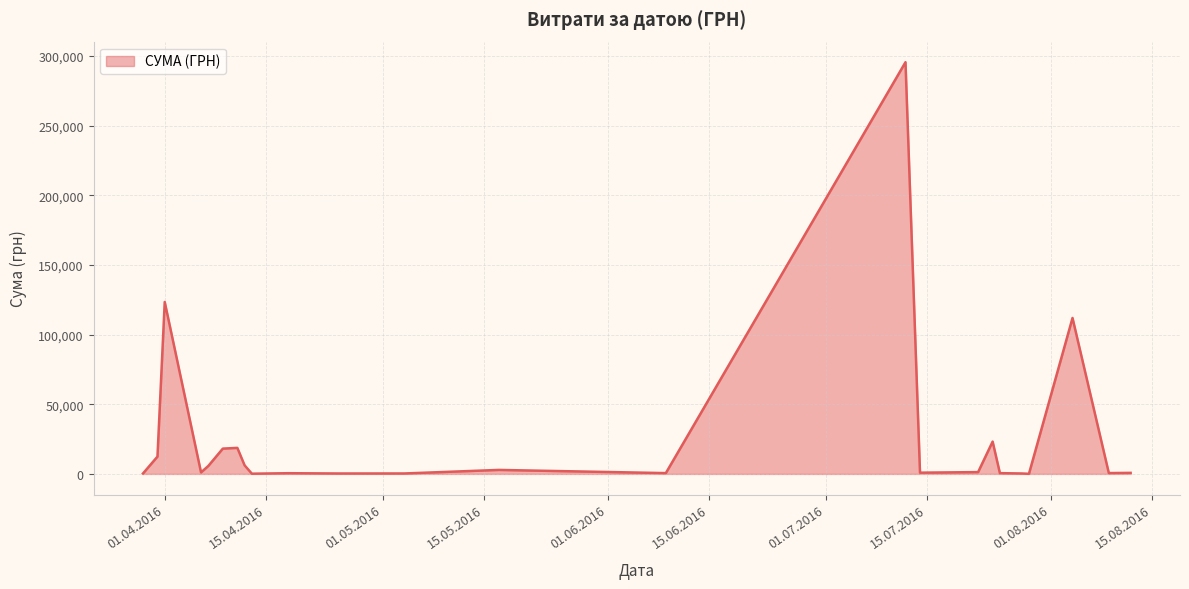

What is the greatest value displayed?

295638.6